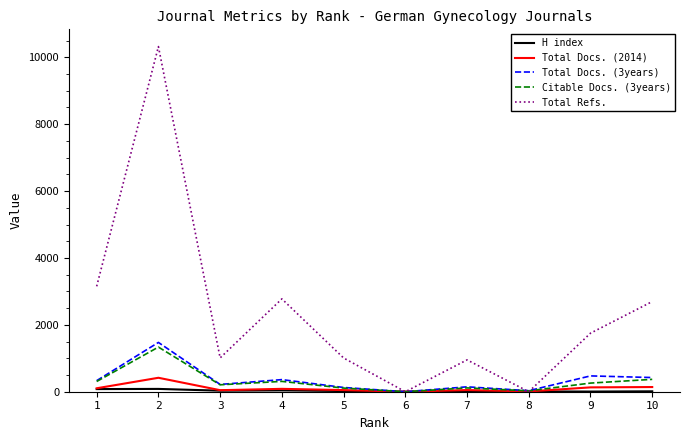

Does the chart display data point markers on the line(s)?

No